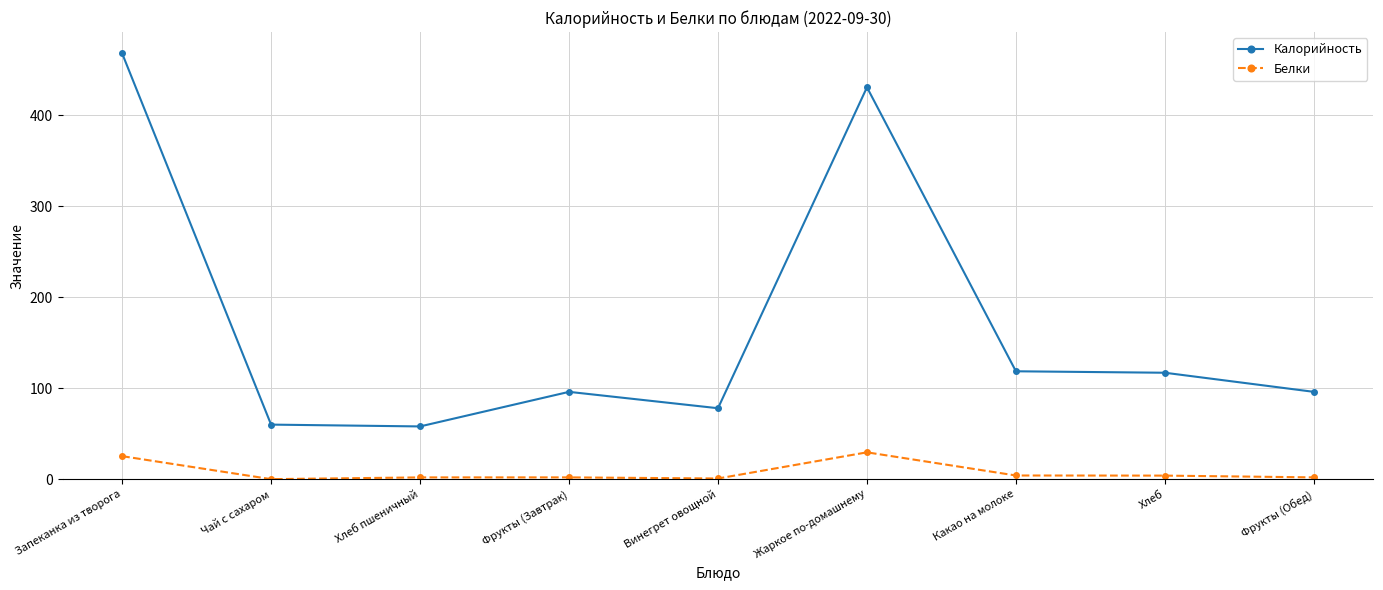

What are all the series names shown in the legend?

Калорийность, Белки